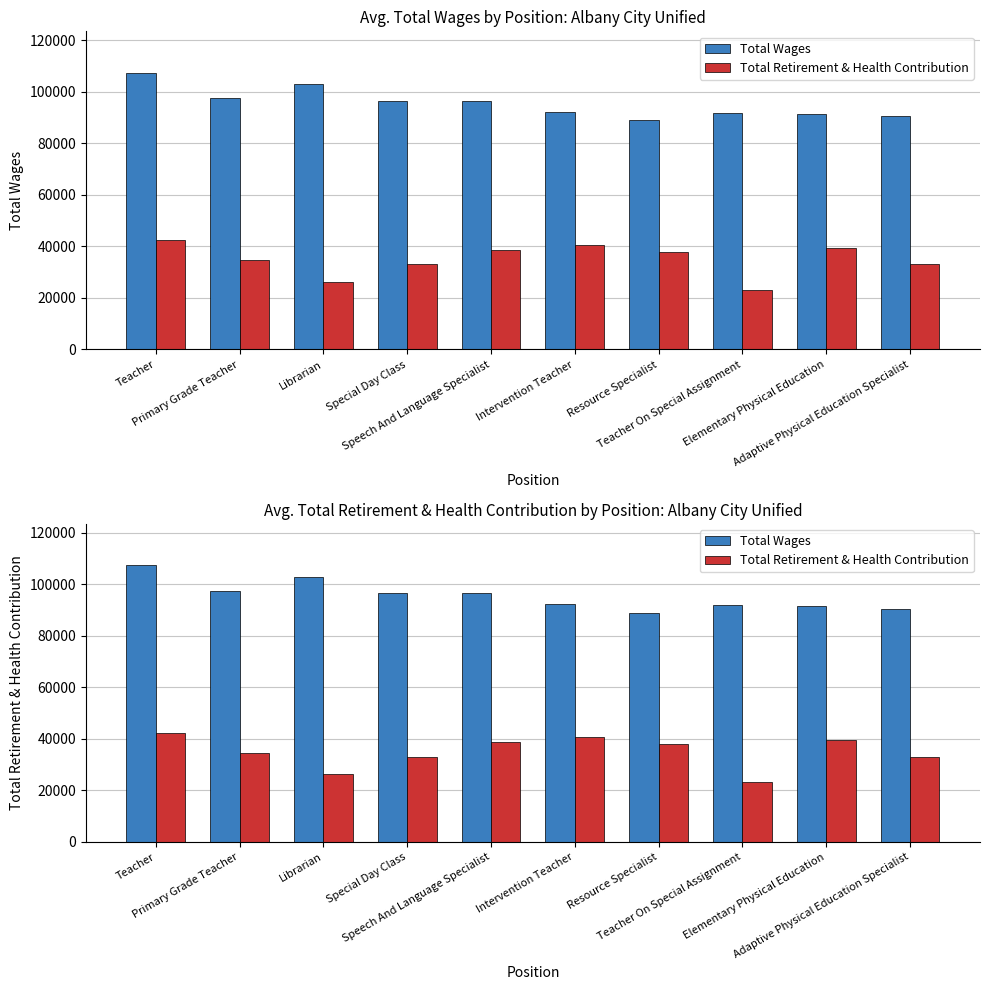

Is it true that Total Wages equals 88956 at Resource Specialist?

True